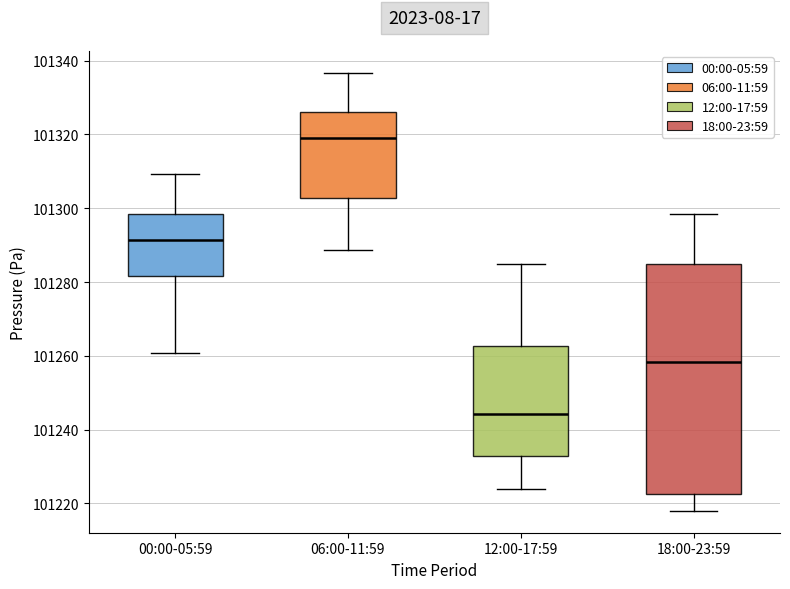

Where does the lower whisker of the box for 00:00-05:59 end on the y-axis? The values are not printed on the chart, so give them approximately, as read against the axis.

101260